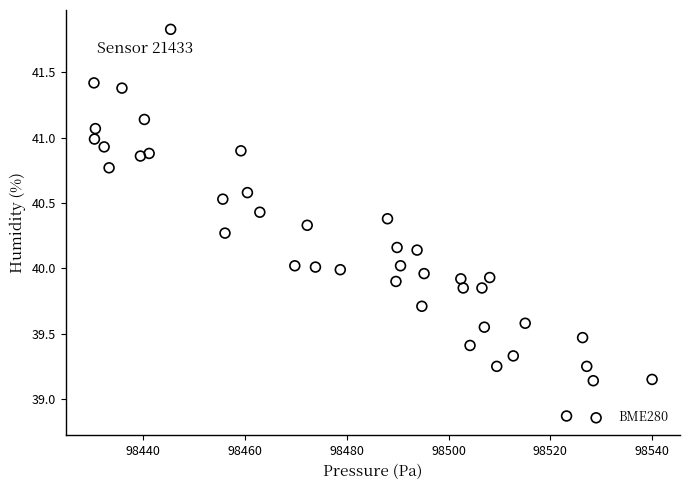

What is the range of Y values (max minus min)?

3.0